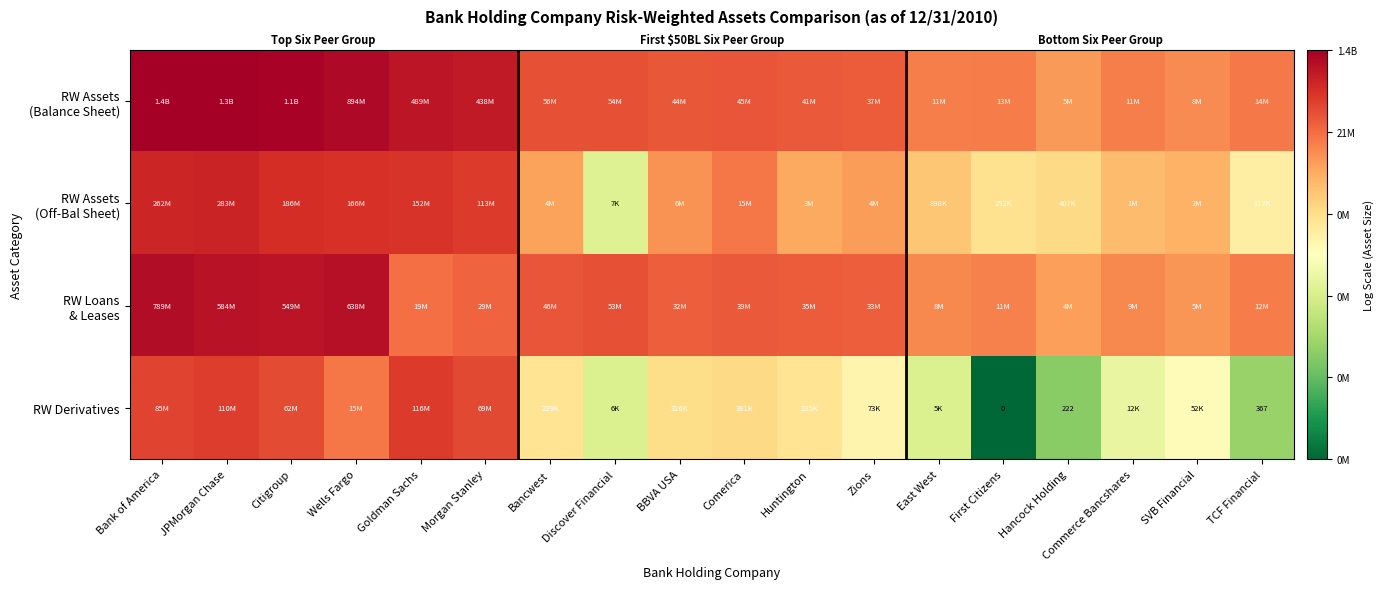

Which label corresponds to the largest value in the chart?

Bank of America